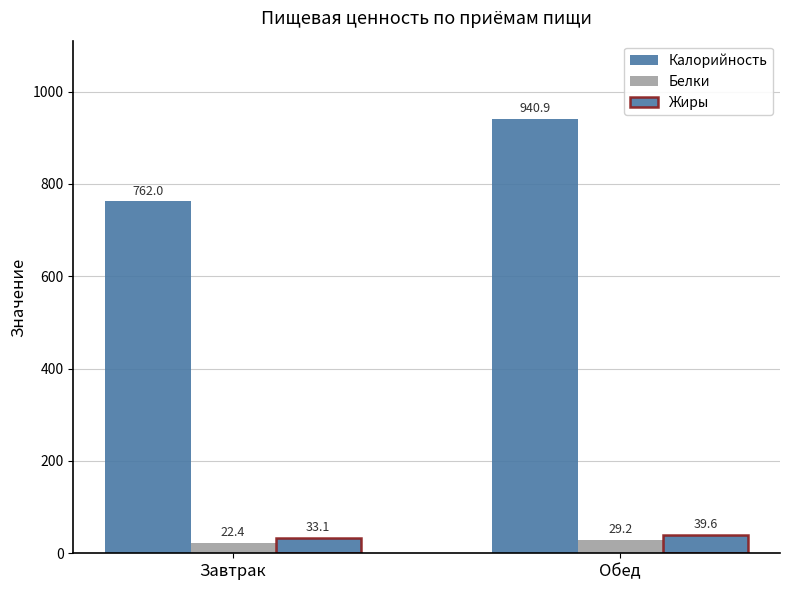

What is the sum of the Жиры values at Обед and Завтрак?

72.8